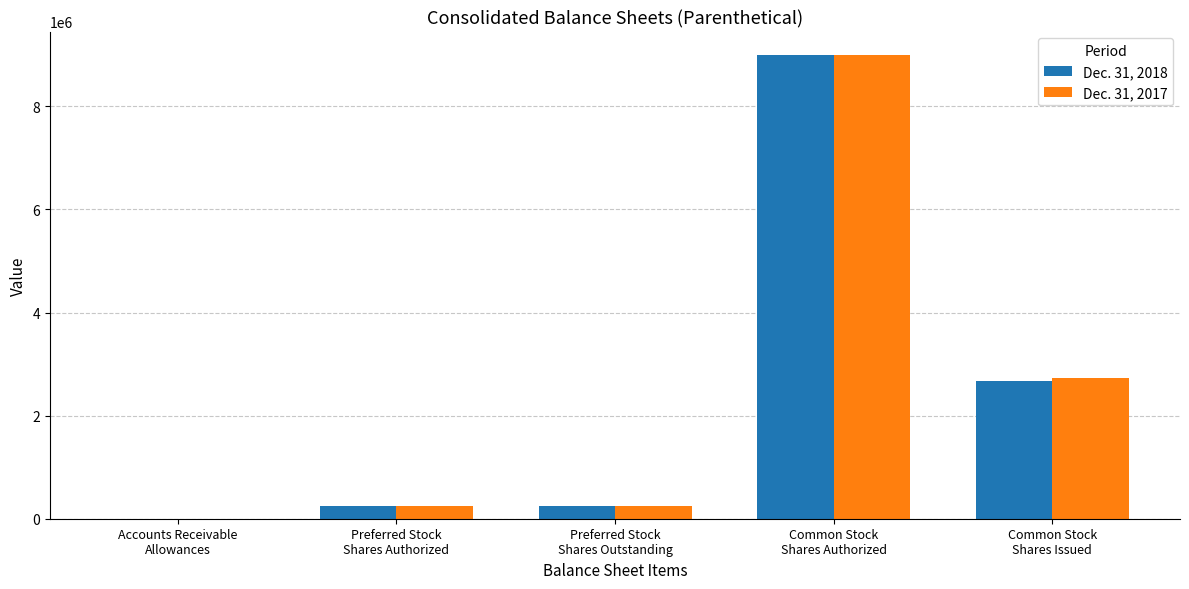

How many groups of bars are there?

5